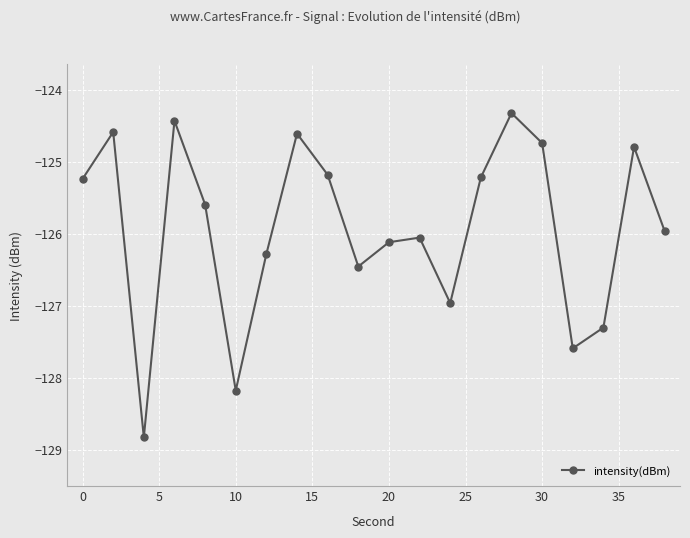

What is the value of the 18th point from the left?

-127.3